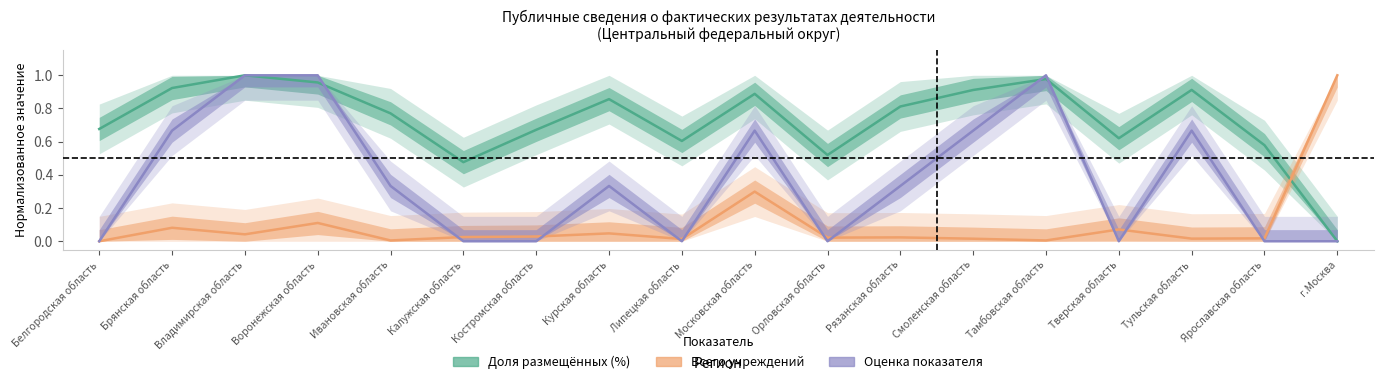

Does the chart have visible grid lines?

No